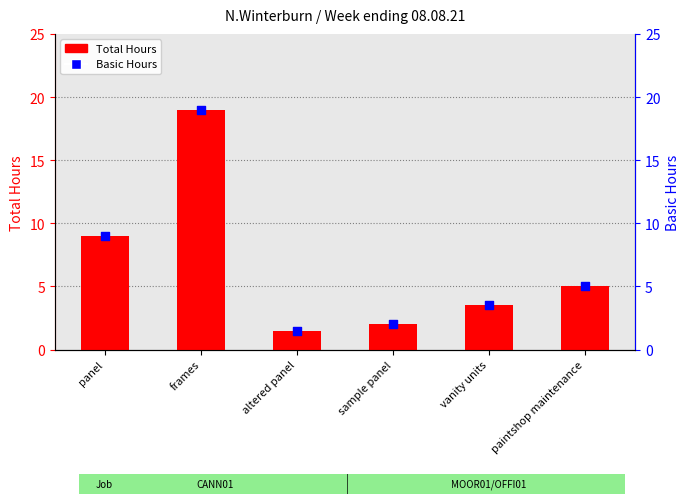

Which series has the largest total across all categories?

Total Hours